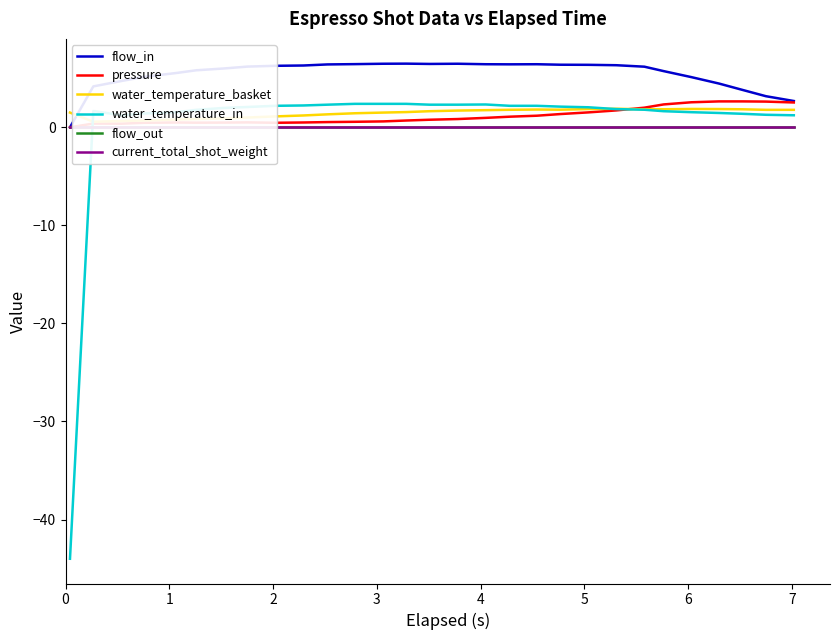

Count the number of categories in the chart.

29